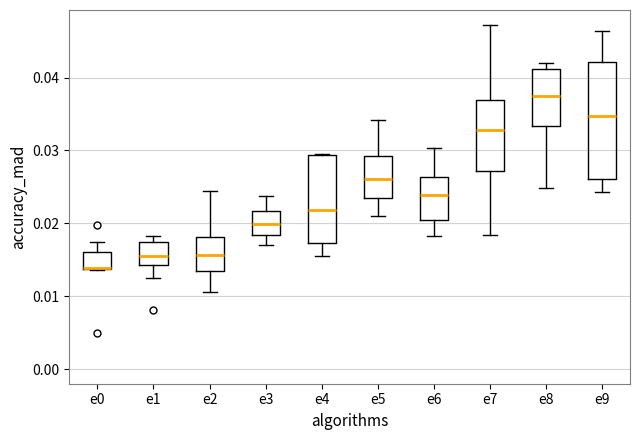

Which box is the tallest, from its lower edge to its upper edge?

e9